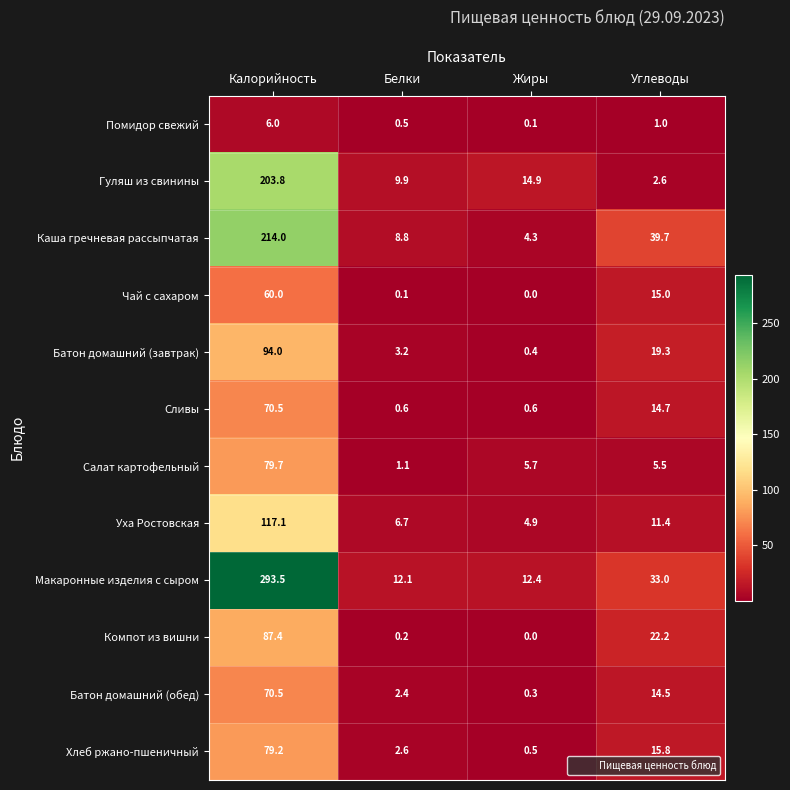

At how many categories does at least one series exceed 279?

1